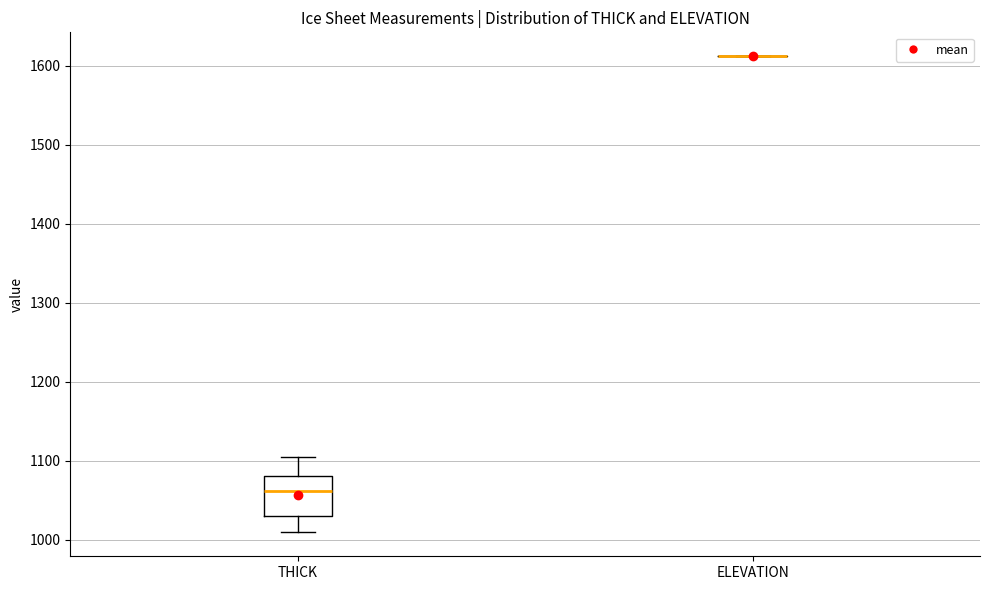

Reading left to right, transcribe this box plot: for each box, give where its median line is, the range the box spans, and where its two whiskers end, as read against the y-axis. The values are not printed on the chart, so give them approximately, as read against the axis.

THICK: median 1060, box 1030 to 1080, whiskers 1010 to 1100
ELEVATION: box collapsed to a line at 1610, whiskers 1610 to 1610